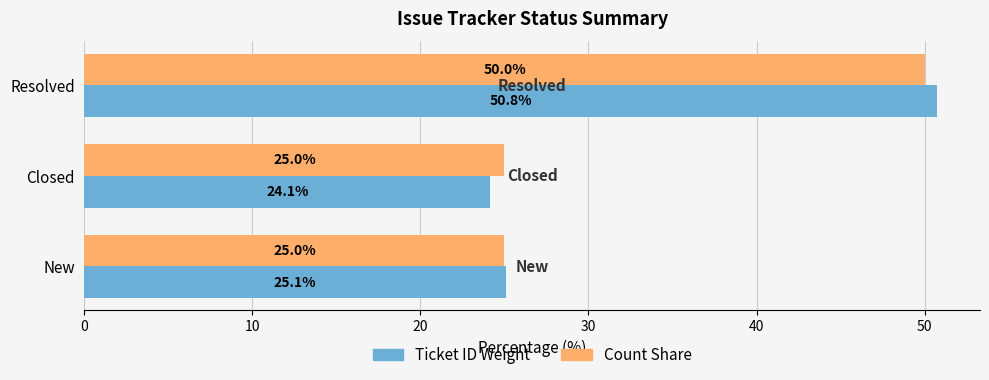

What are all the series names shown in the legend?

Ticket ID Weight, Count Share